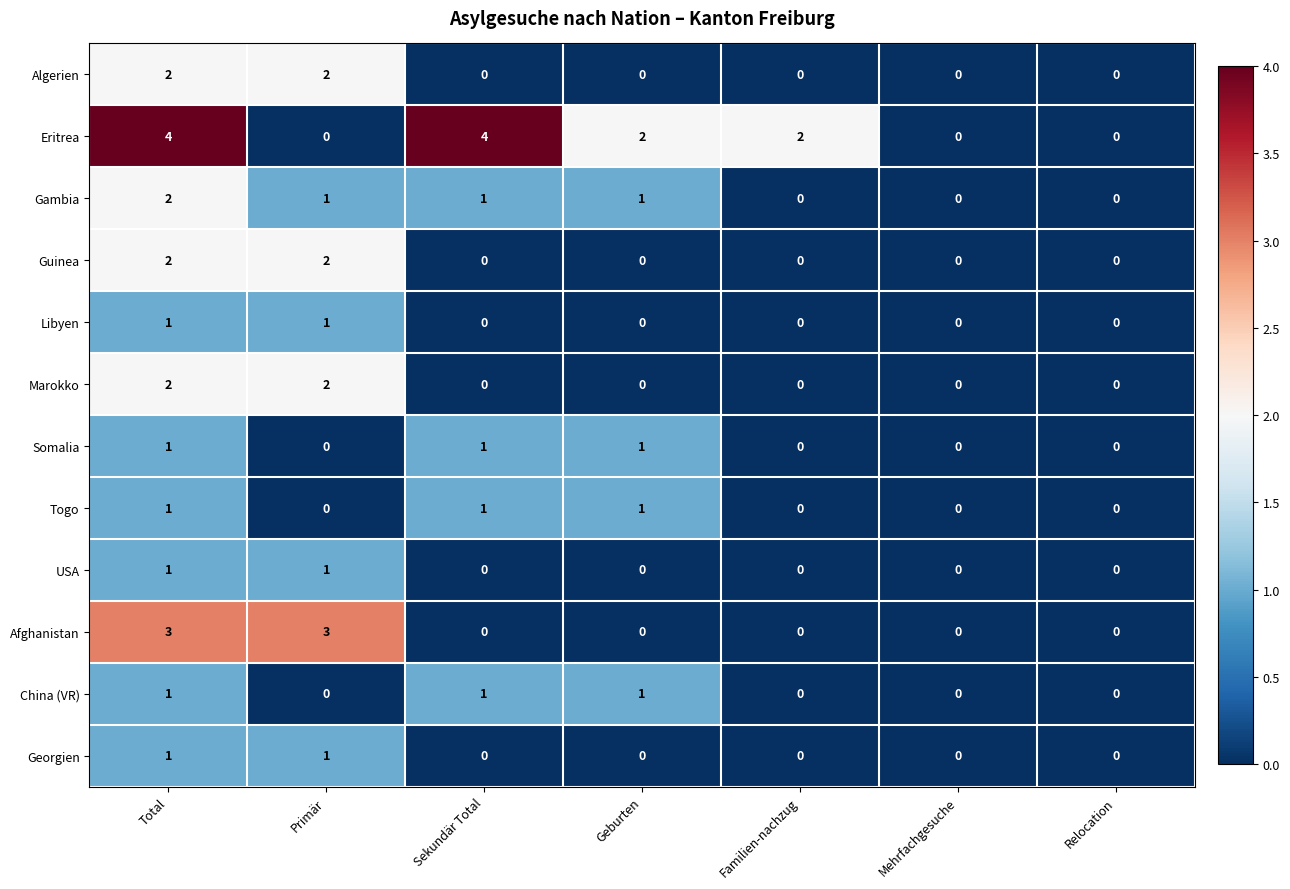

How many positive values does the Togo series have?

3